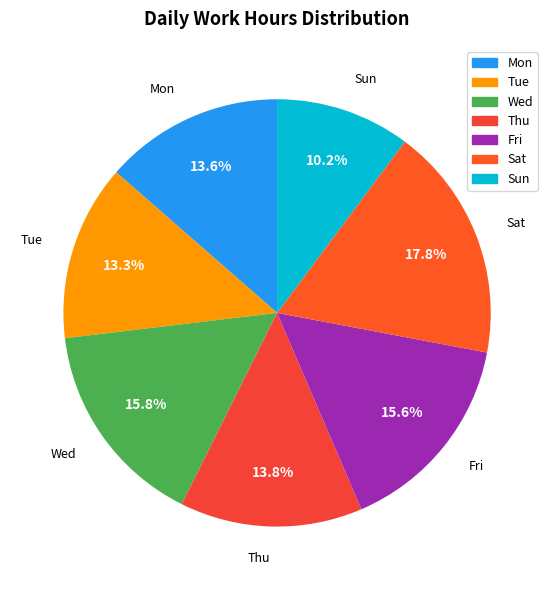

Which slice is the smallest?

Sun